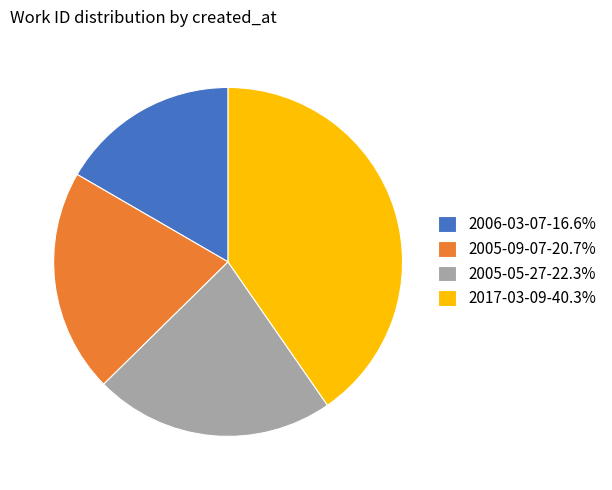

How many slices are in this pie chart?

4